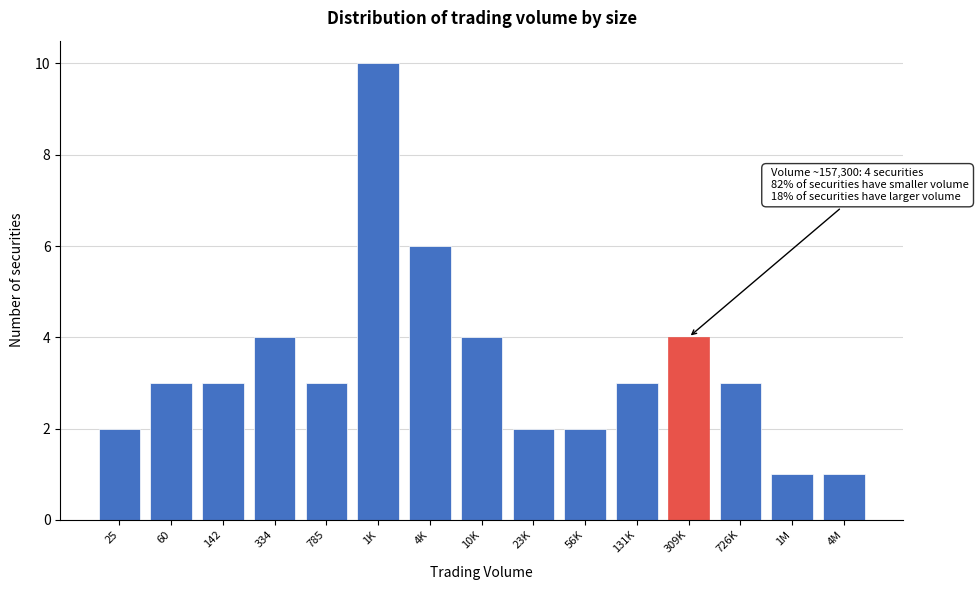

Reading left to right, extract all data points from this chart.

25=2	60=3	142=3	334=4	785=3	1K=10	4K=6	10K=4	23K=2	56K=2	131K=3	309K=4	726K=3	1M=1	4M=1